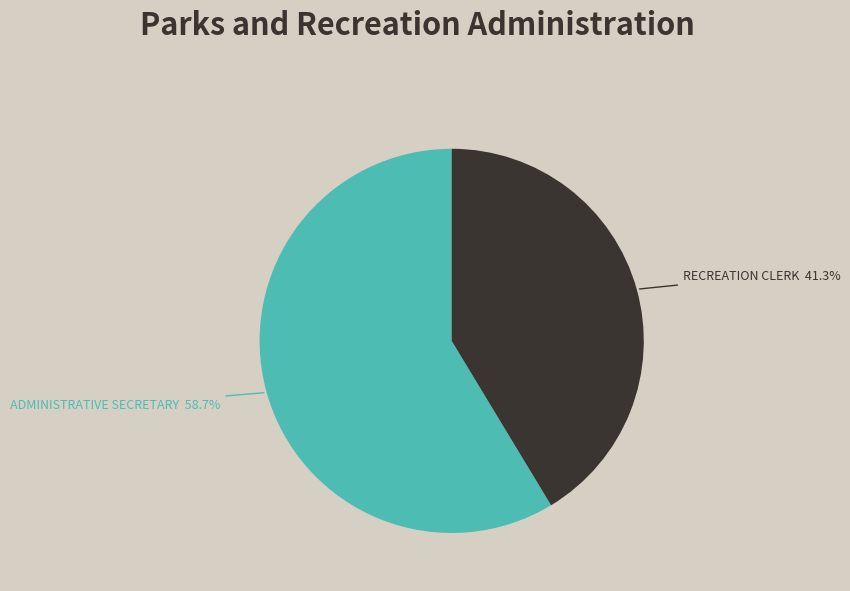

How many slices are in this pie chart?

2